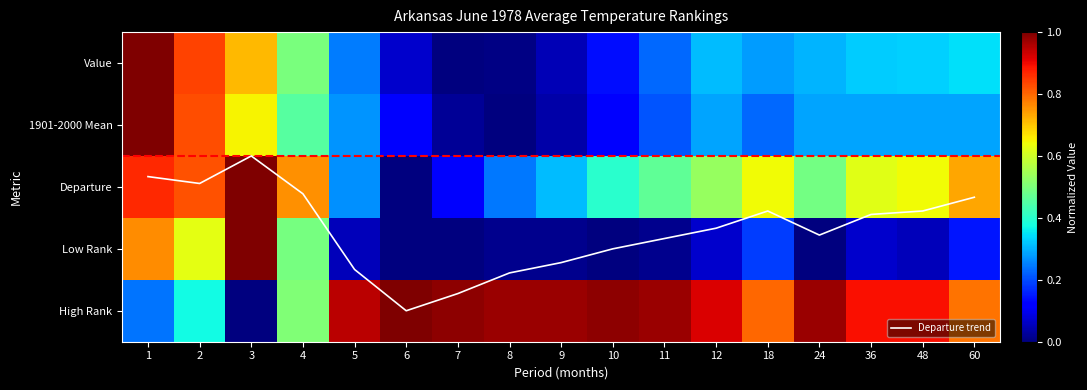

At which category does the chart reach its minimum across all series?

7